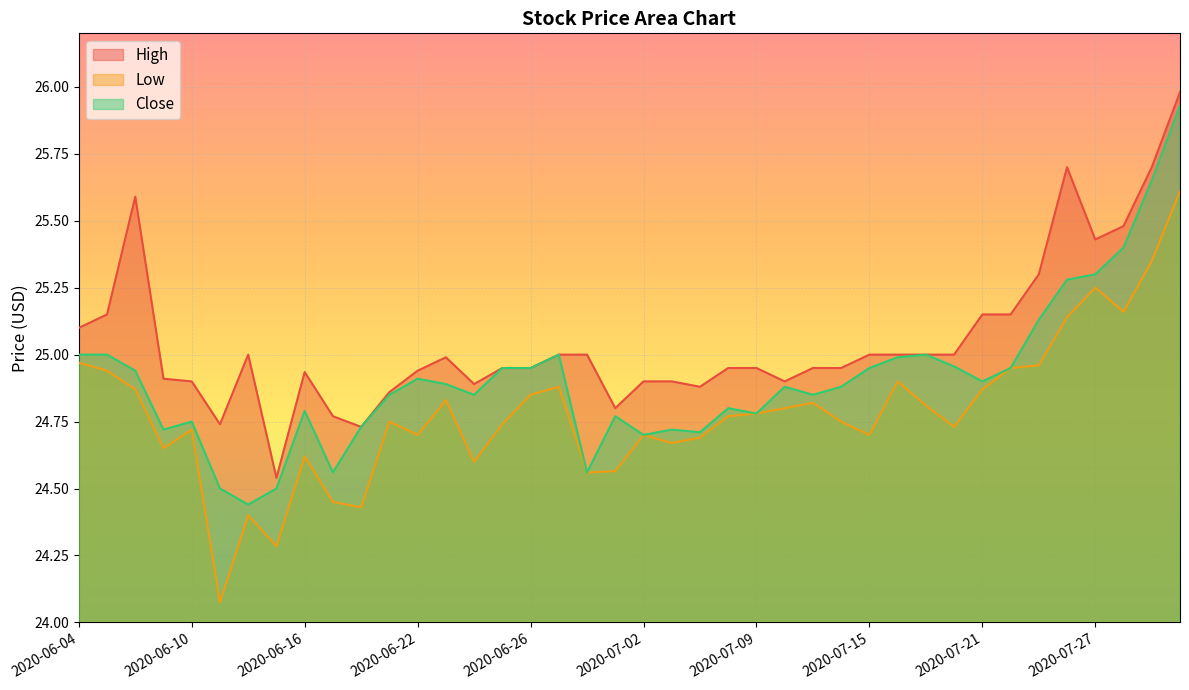

How many distinct data groups are displayed?

3